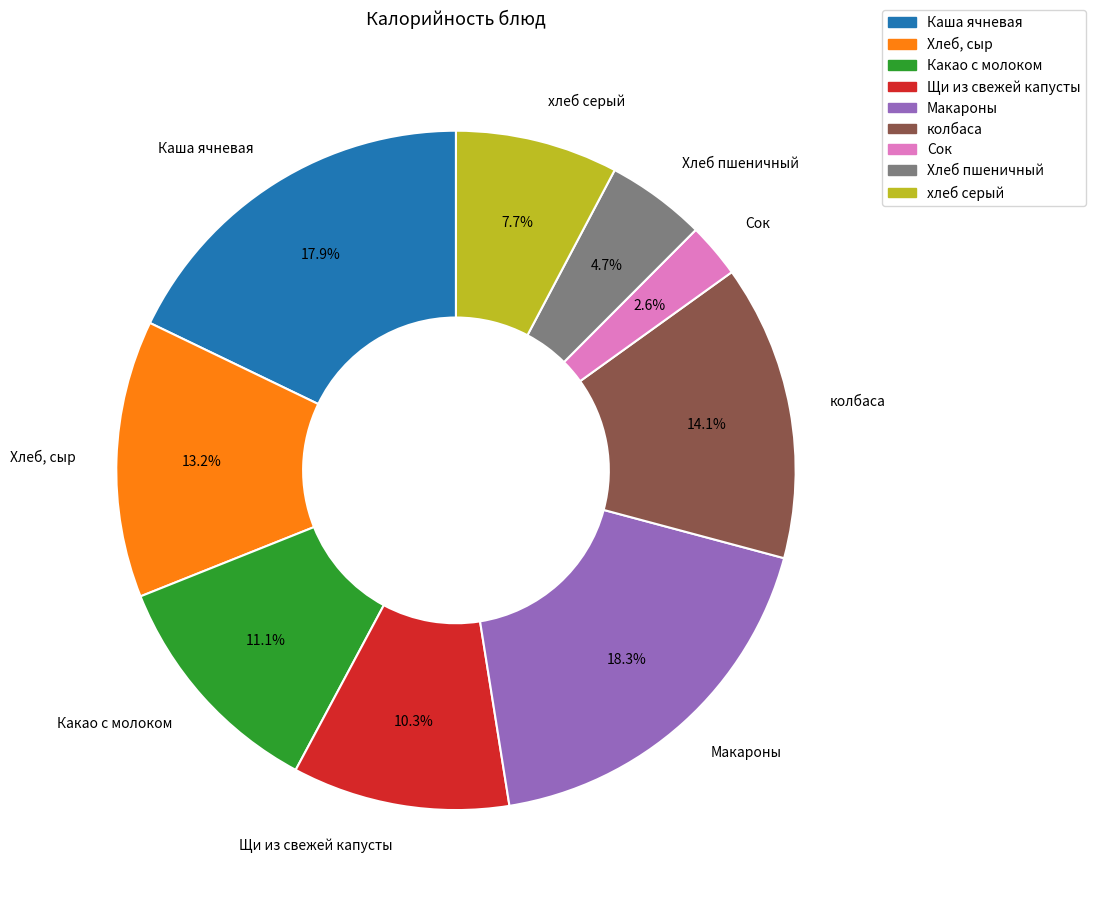

Count the number of slices in the pie.

9